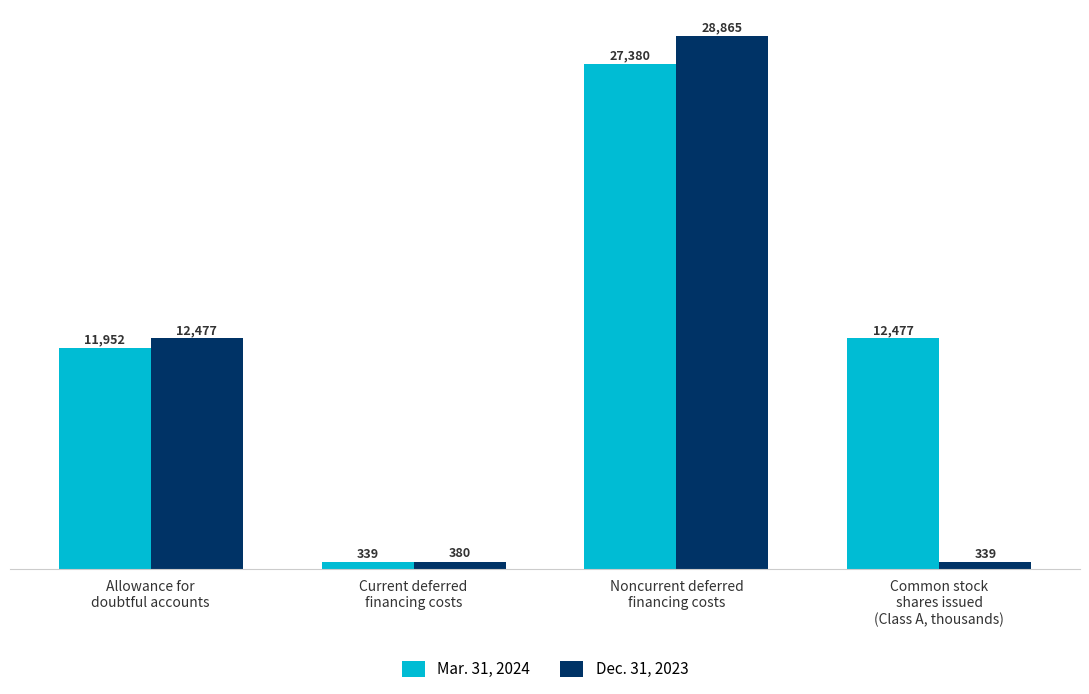

What is the smallest value displayed?

339